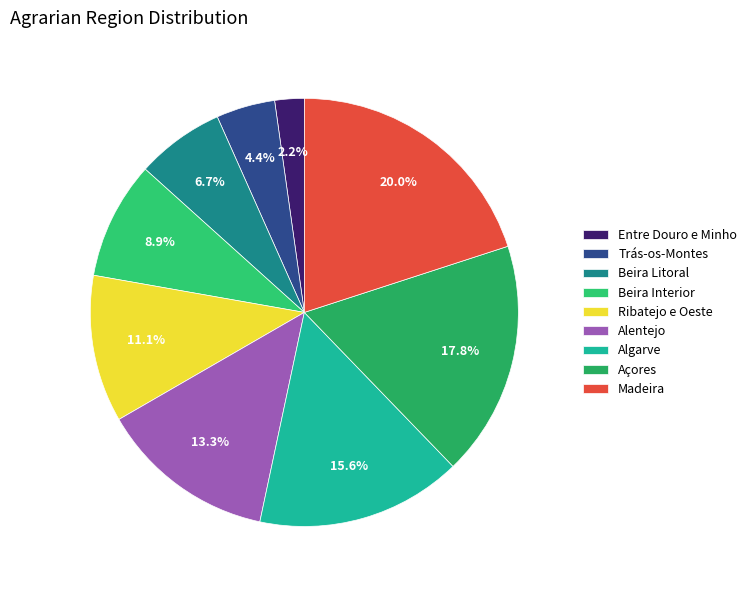

Which category has the biggest portion of the pie?

Madeira